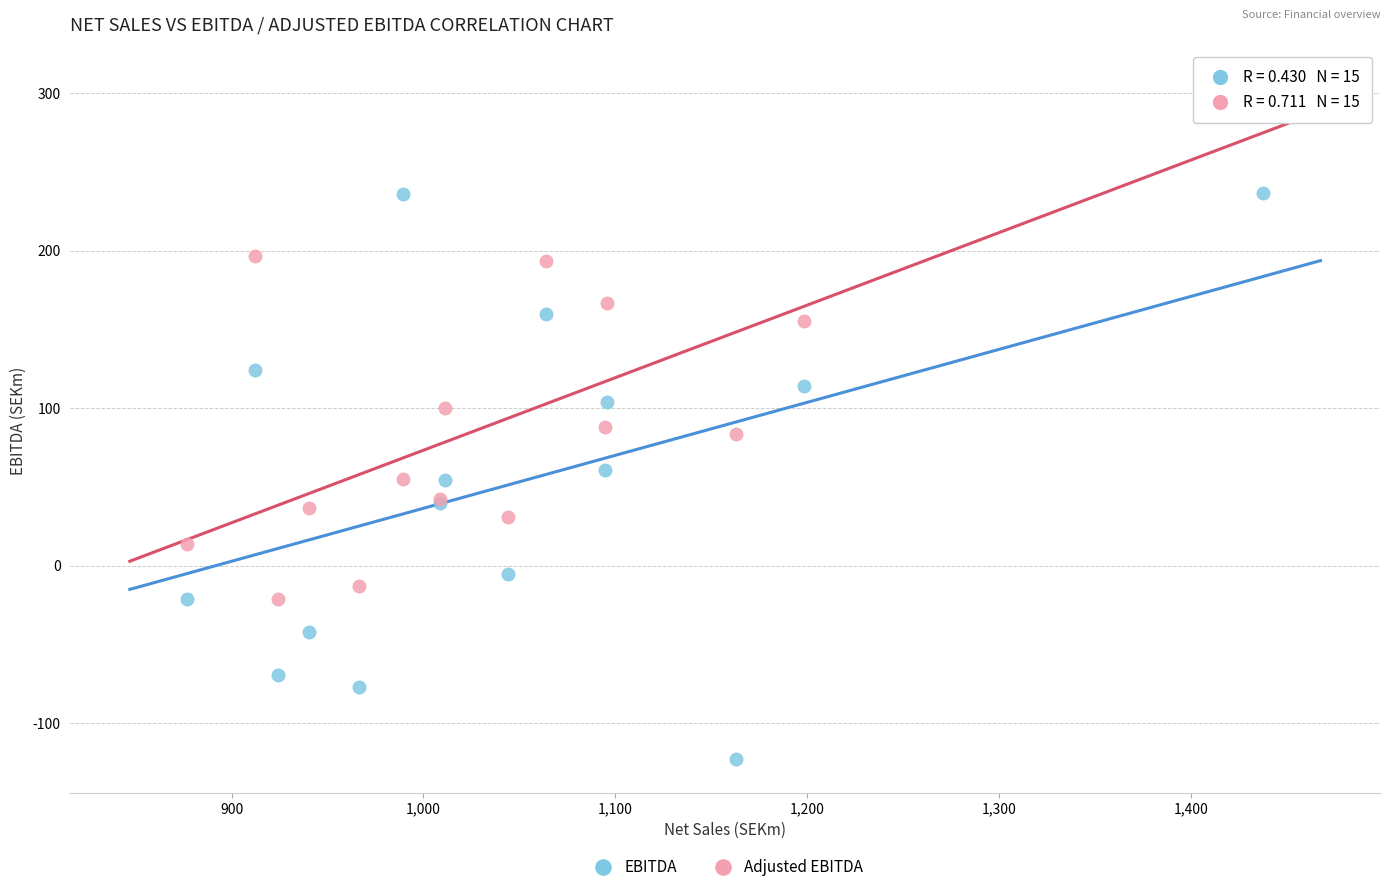

Which series contains the highest Y value?

Adjusted EBITDA